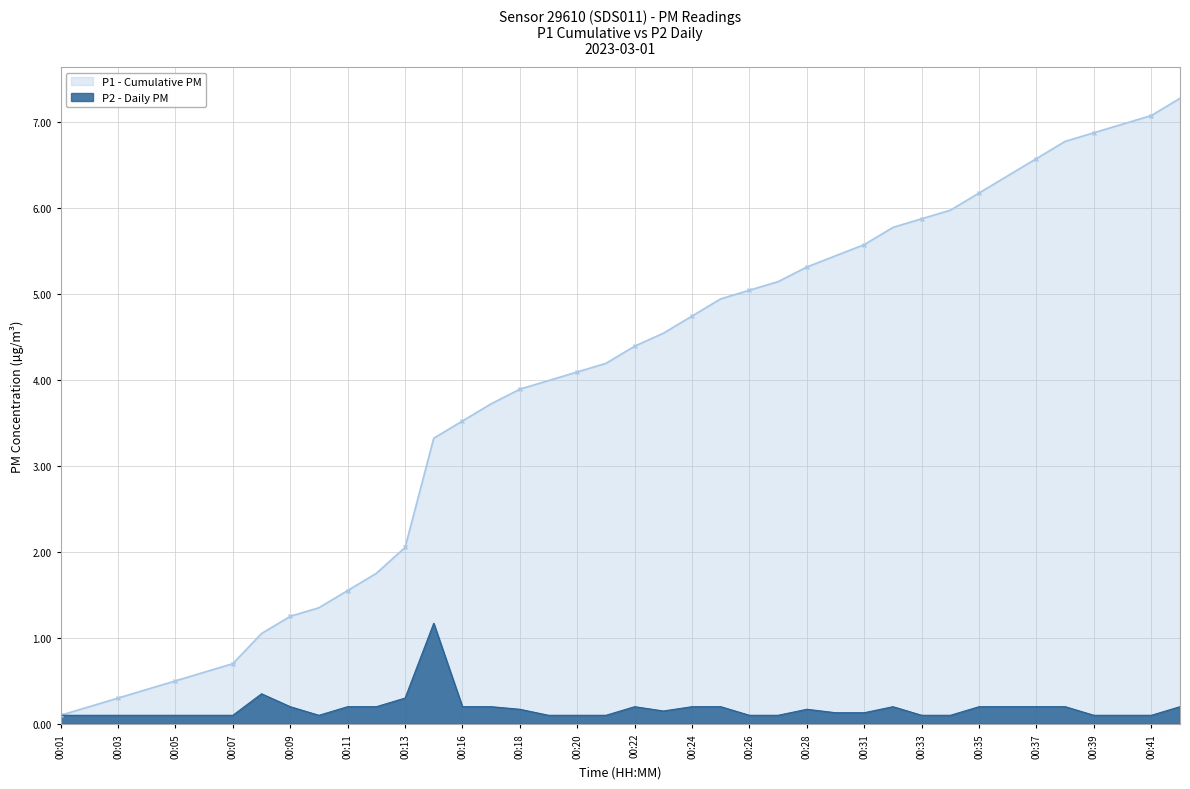

What is the maximum value shown in the chart?

7.3